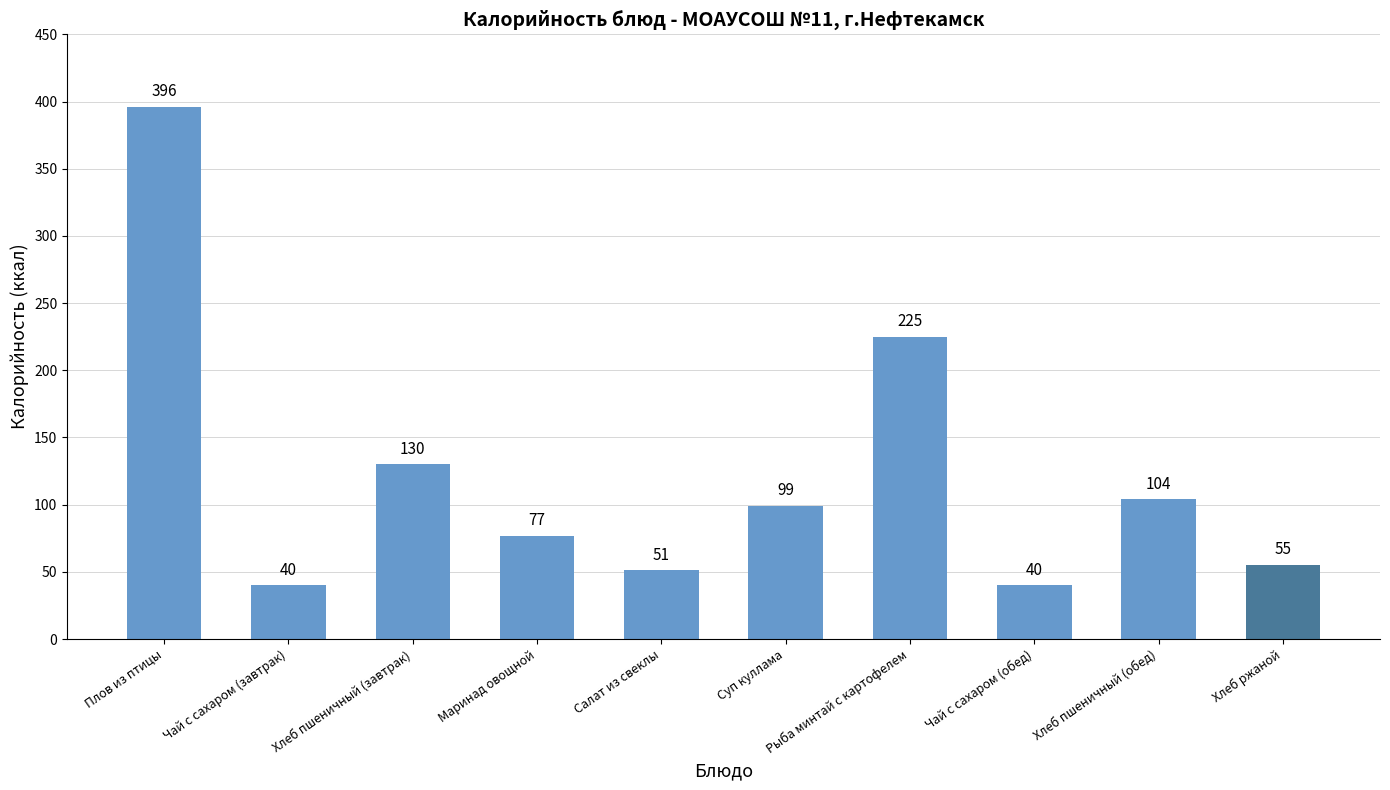

What is the difference between the maximum and minimum values?

356